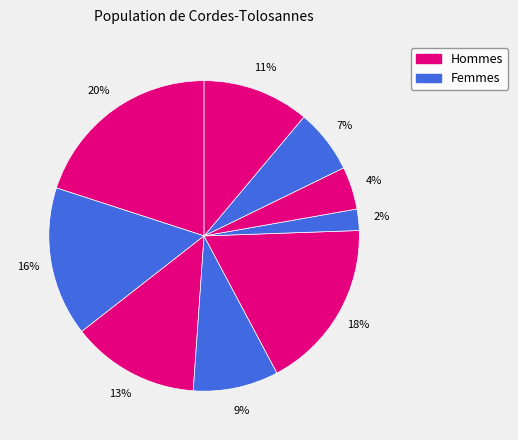

How many slices are in this pie chart?

9